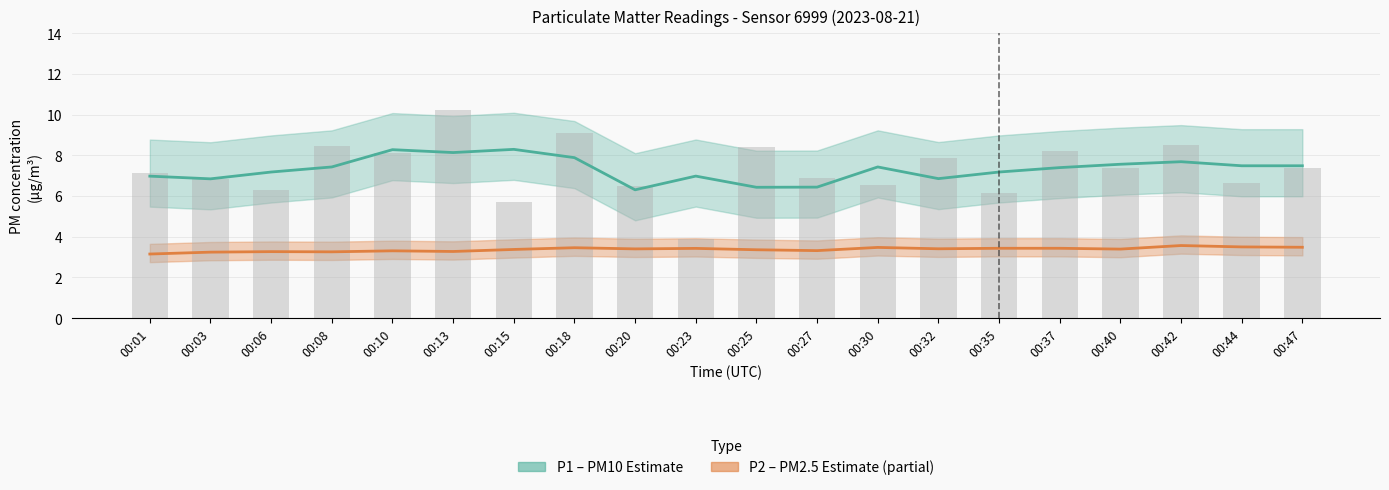

Does the chart contain any negative values?

No